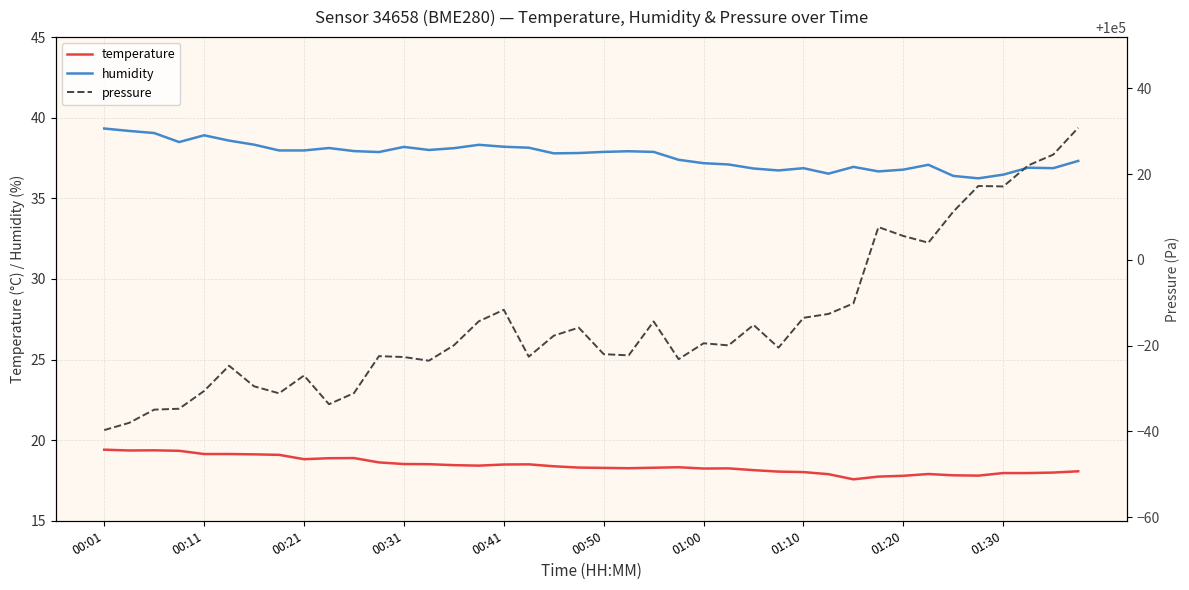

What are all the series names shown in the legend?

temperature, humidity, pressure